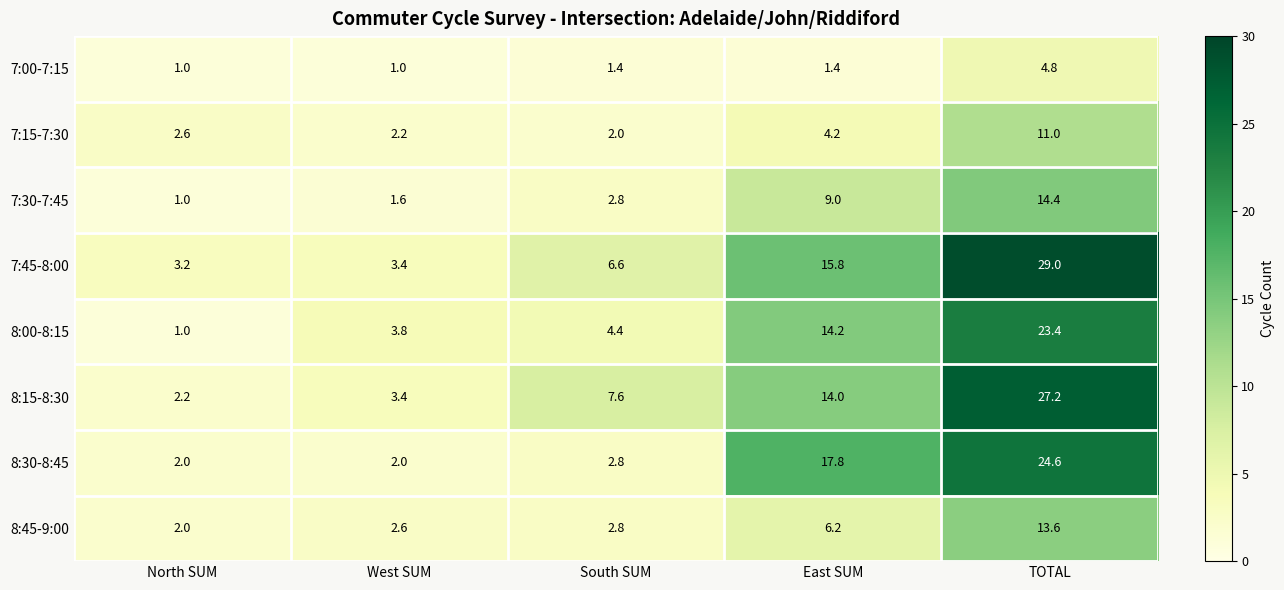

List the series in order of their peak value, highest first.

7:45-8:00, 8:15-8:30, 8:30-8:45, 8:00-8:15, 7:30-7:45, 8:45-9:00, 7:15-7:30, 7:00-7:15